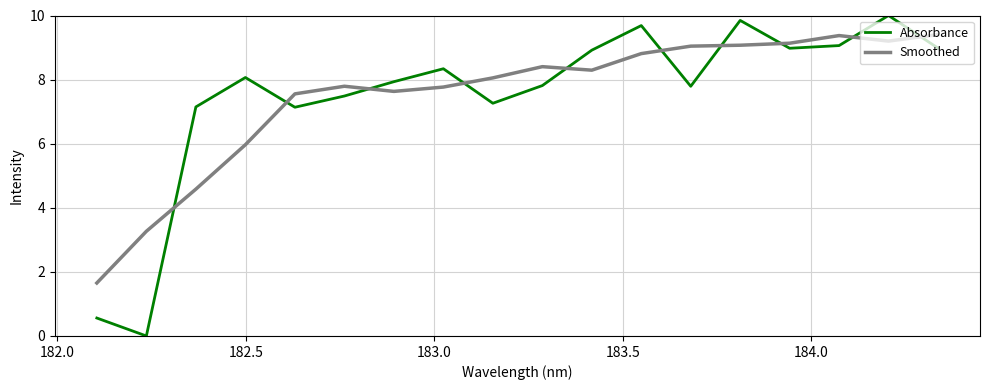

List the series in order of their peak value, lowest first.

Smoothed, Absorbance